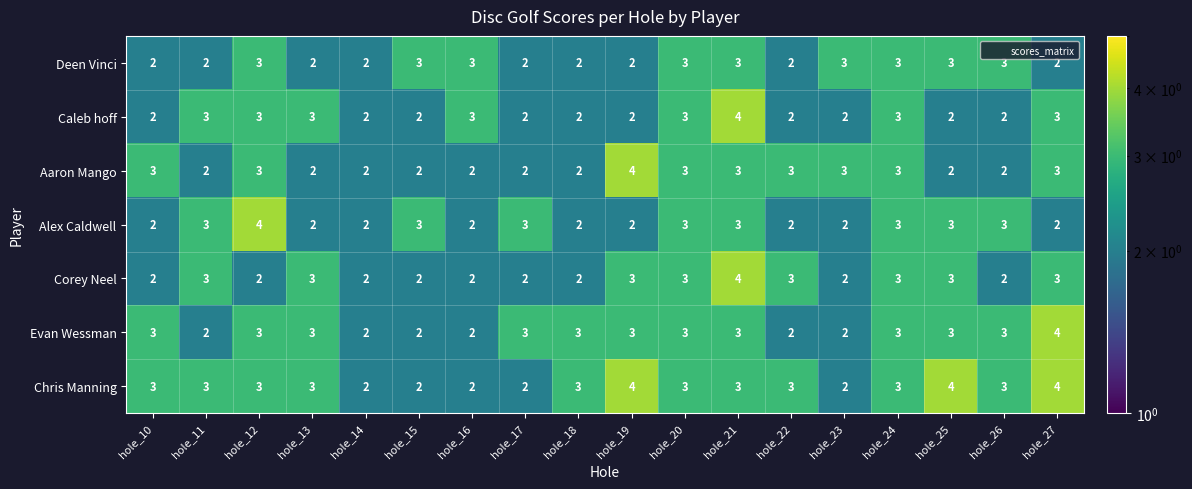

What value does the Corey Neel series have at hole_13?

3